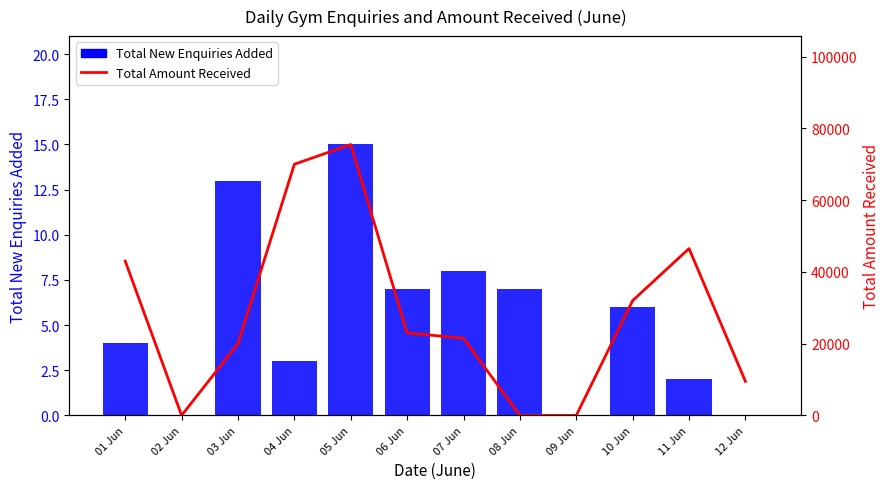

Reading right to left, what are all the values shown in this chart?

Total New Enquiries Added: 12 Jun=0	11 Jun=2	10 Jun=6	09 Jun=0	08 Jun=7	07 Jun=8	06 Jun=7	05 Jun=15	04 Jun=3	03 Jun=13	02 Jun=0	01 Jun=4
Total Amount Received: 12 Jun=9500	11 Jun=46500	10 Jun=32000	09 Jun=0	08 Jun=0	07 Jun=21500	06 Jun=23000	05 Jun=75500	04 Jun=69998	03 Jun=20000	02 Jun=0	01 Jun=43000